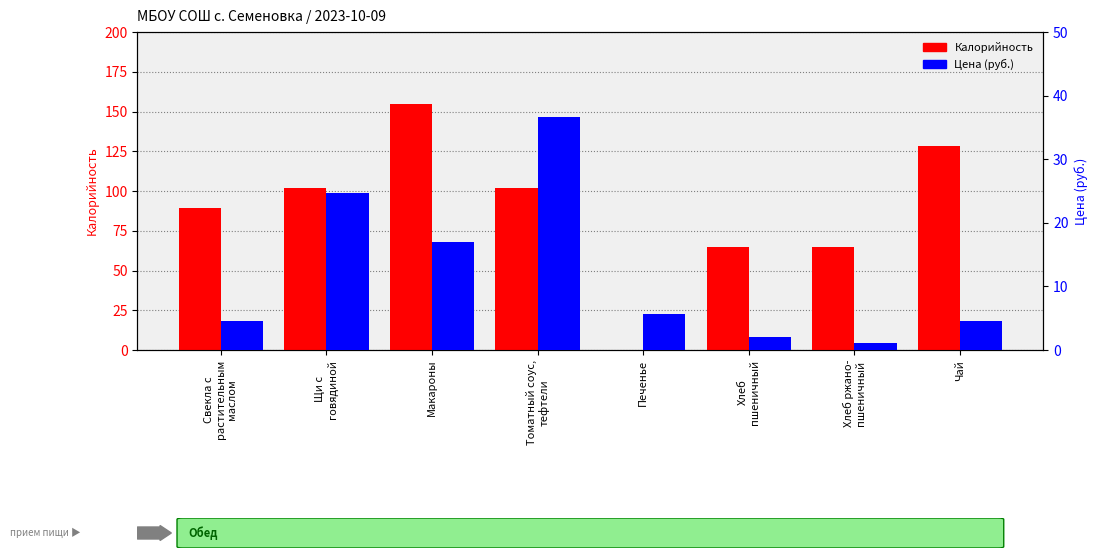

Does the chart contain stacked bars?

No